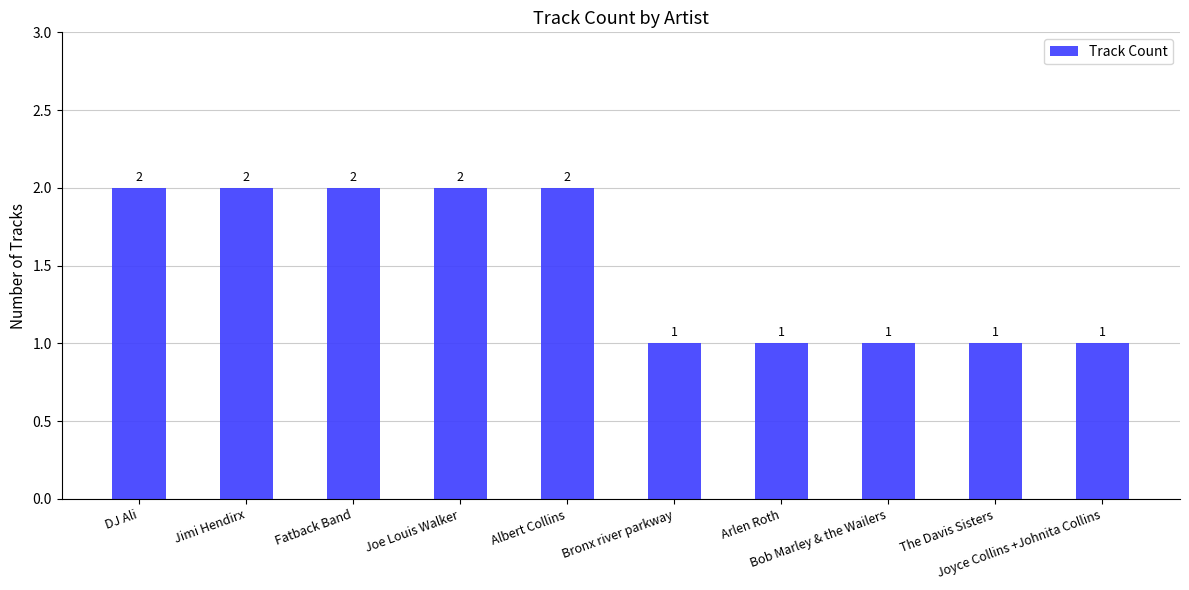

What is the smallest value displayed?

1